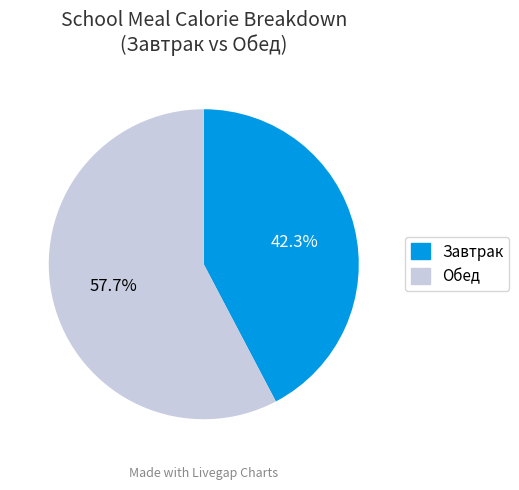

Is there a majority slice in this chart?

Yes